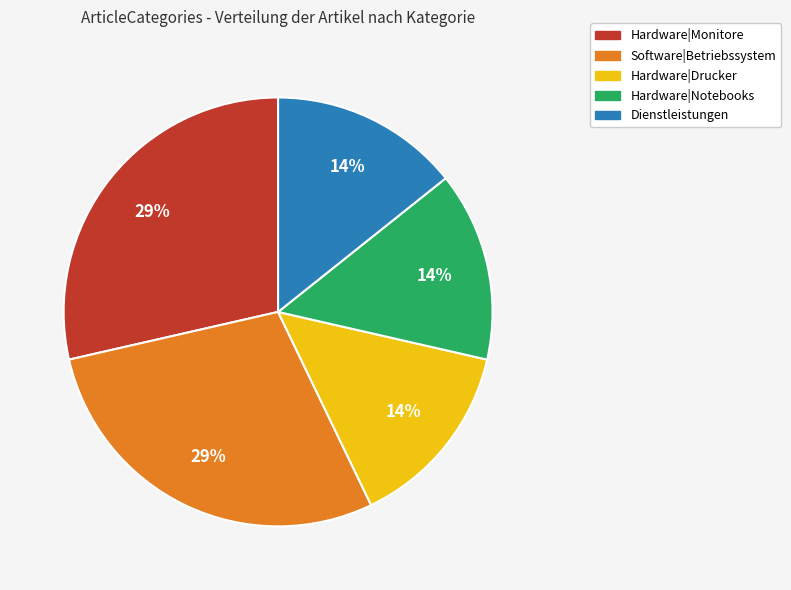

Do Dienstleistungen and Hardware|Notebooks together represent more than half of the pie?

No